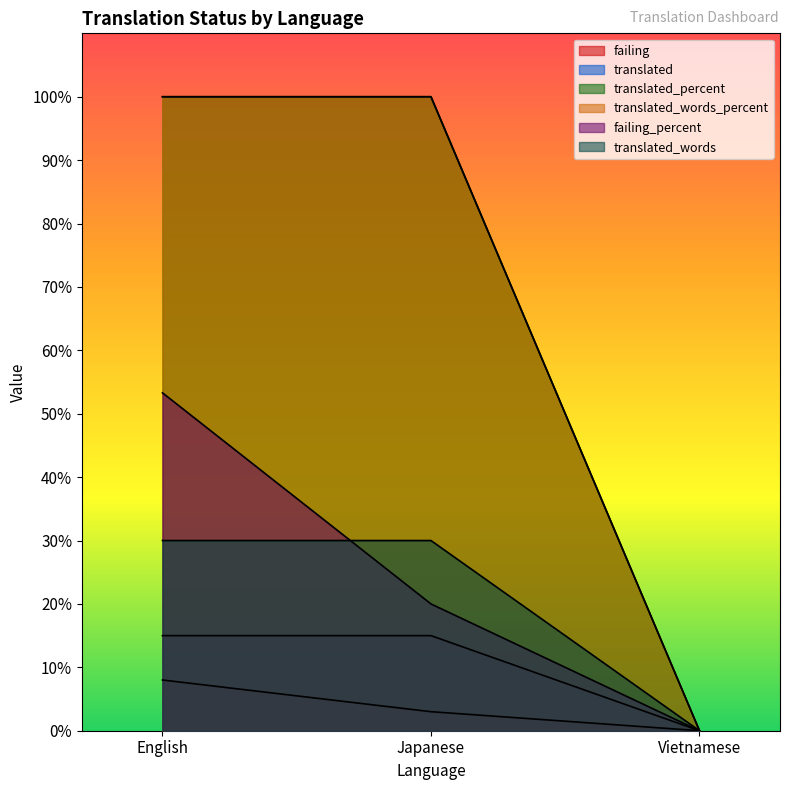

What is the maximum value shown in the chart?

100.0